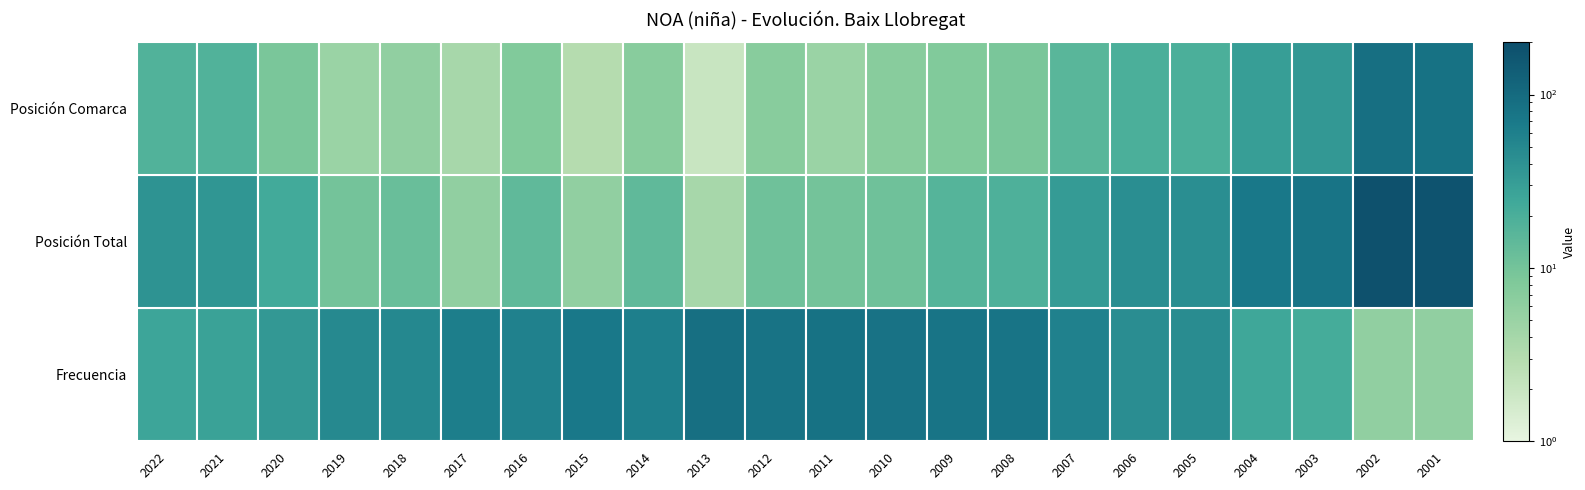

Which series has the largest total across all categories?

Frecuencia